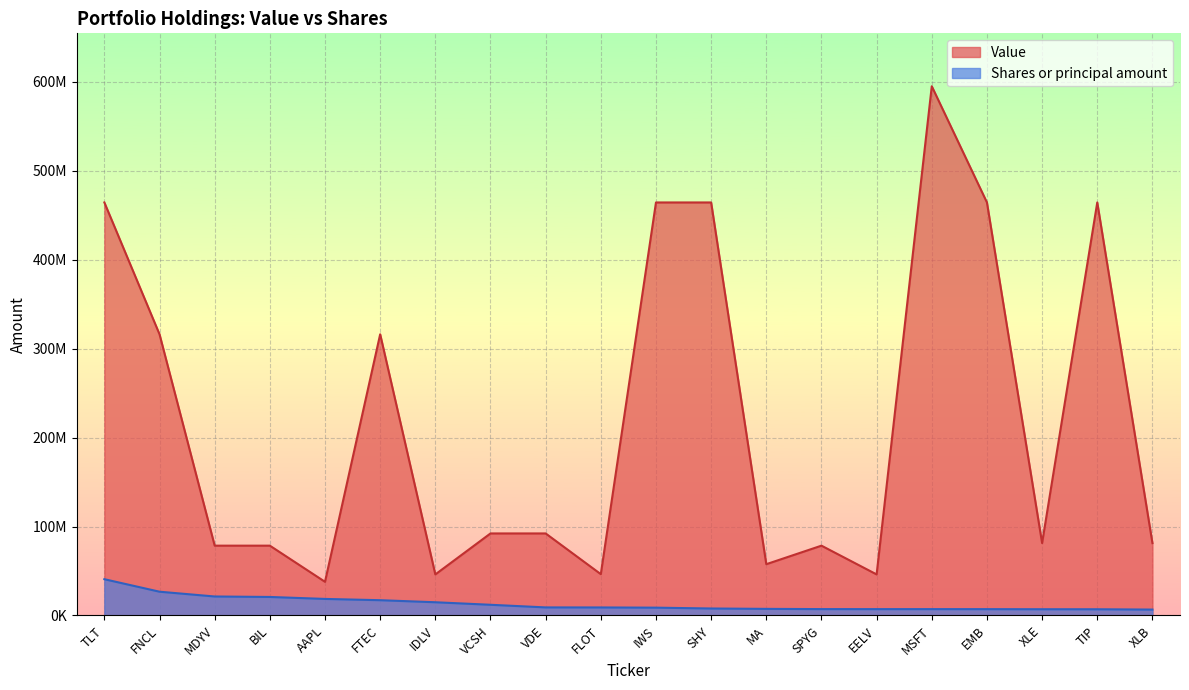

Which series has the widest spread of values?

Value